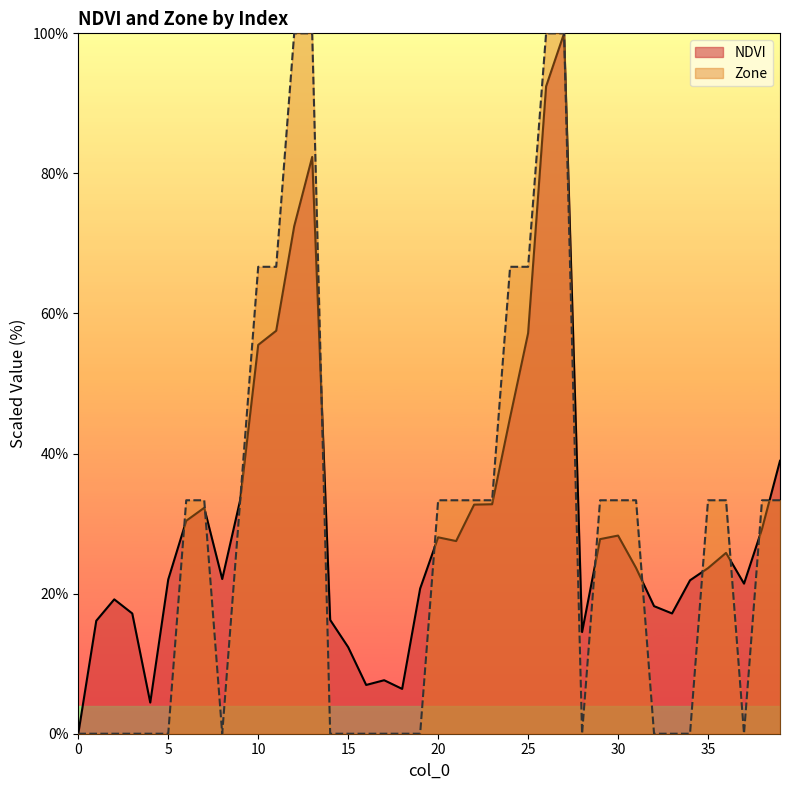

What is the total value across all series at 2?

19.2